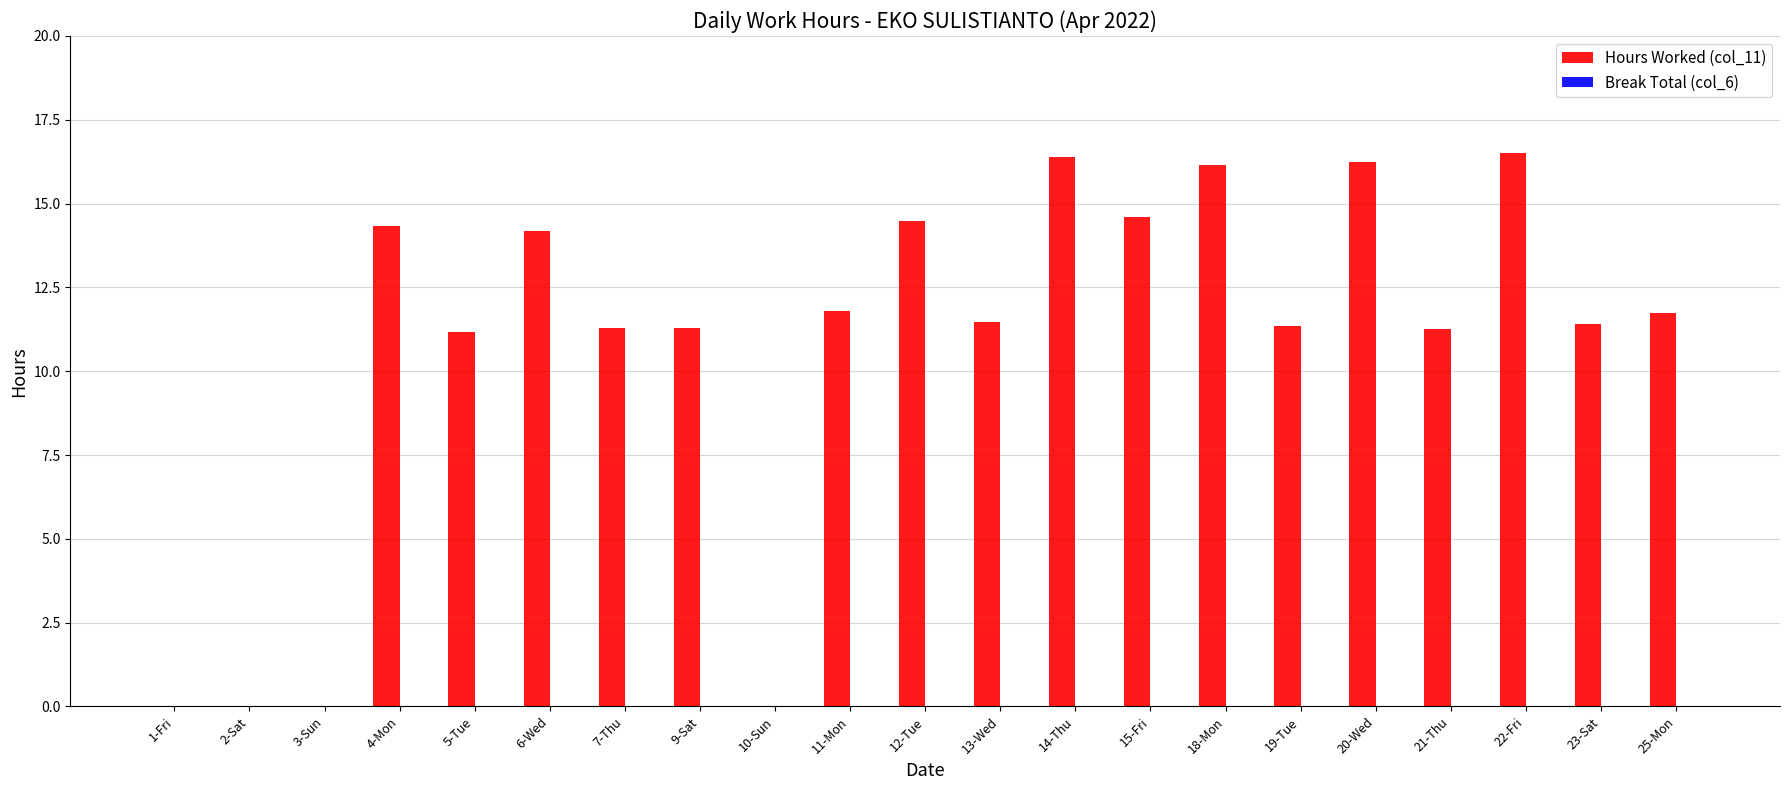

What is the change in value from 6-Wed to 10-Sun?

-14.2